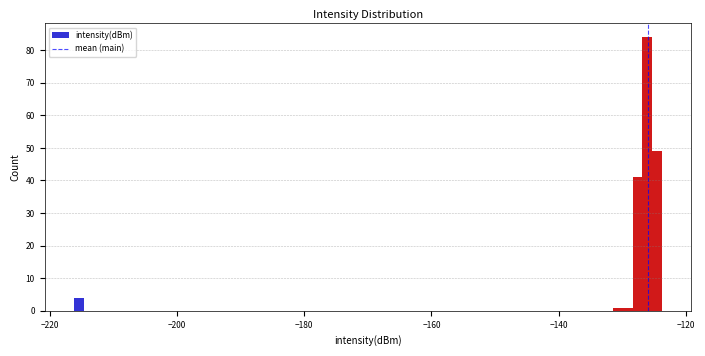

Read against the x-axis, roughly where is the centre of the tallest bar?

-126